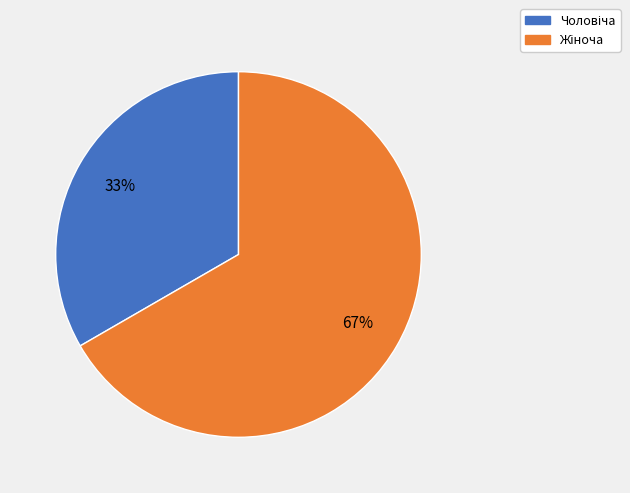

Does any single category account for the majority?

Yes